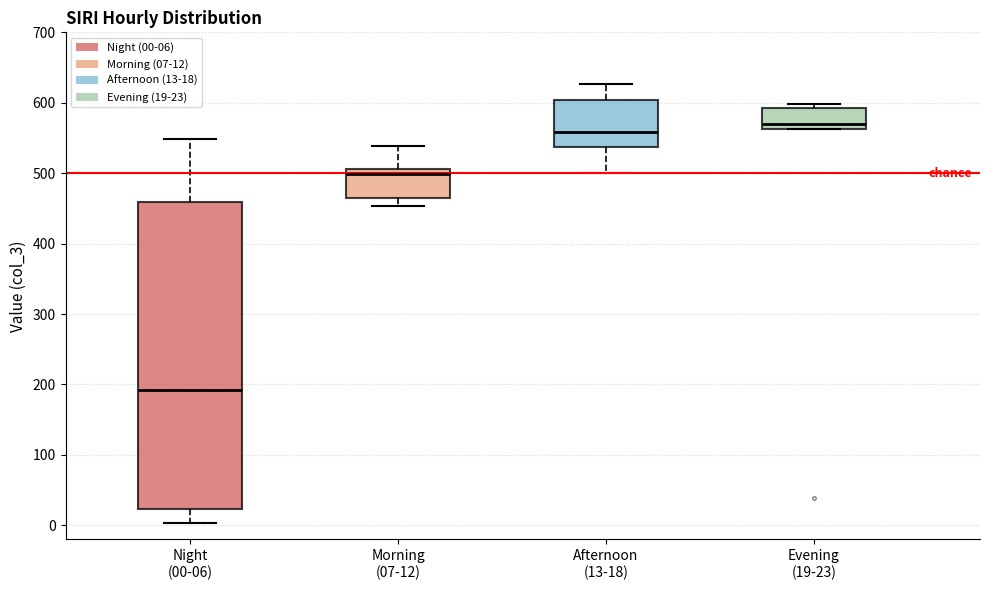

Where does the median line of the box for Evening (19-23) sit on the y-axis? The values are not printed on the chart, so give them approximately, as read against the axis.

570